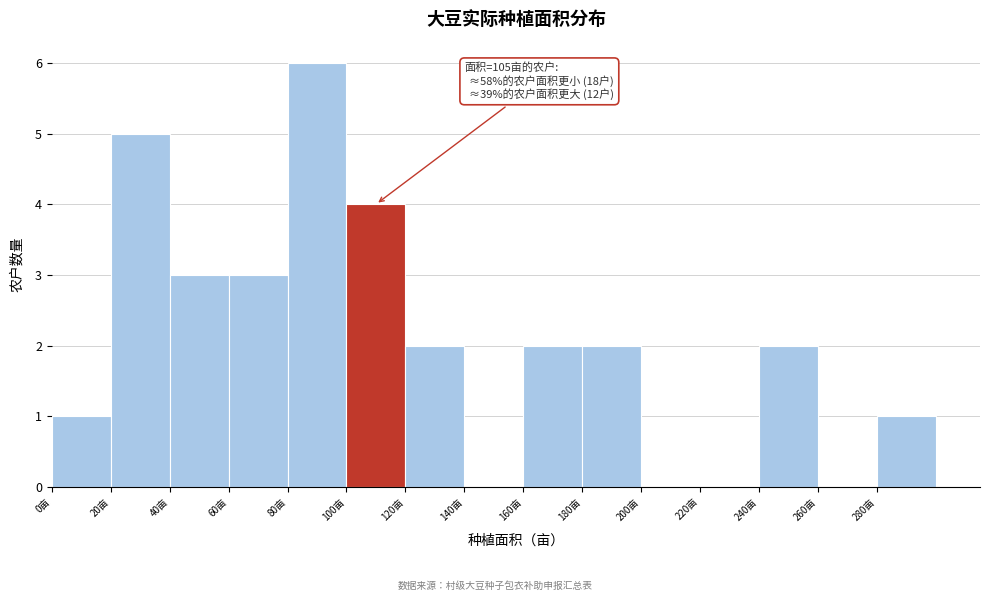

Over which range of the x-axis is the bar tallest?

80 to 100